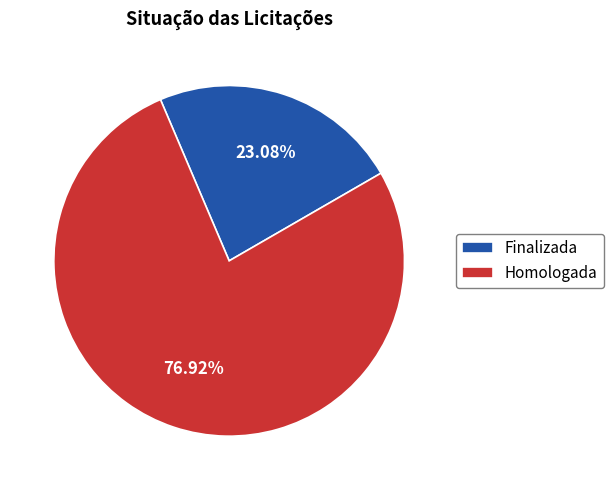

What is the ratio of the value at Finalizada to the value at Homologada?

0.3